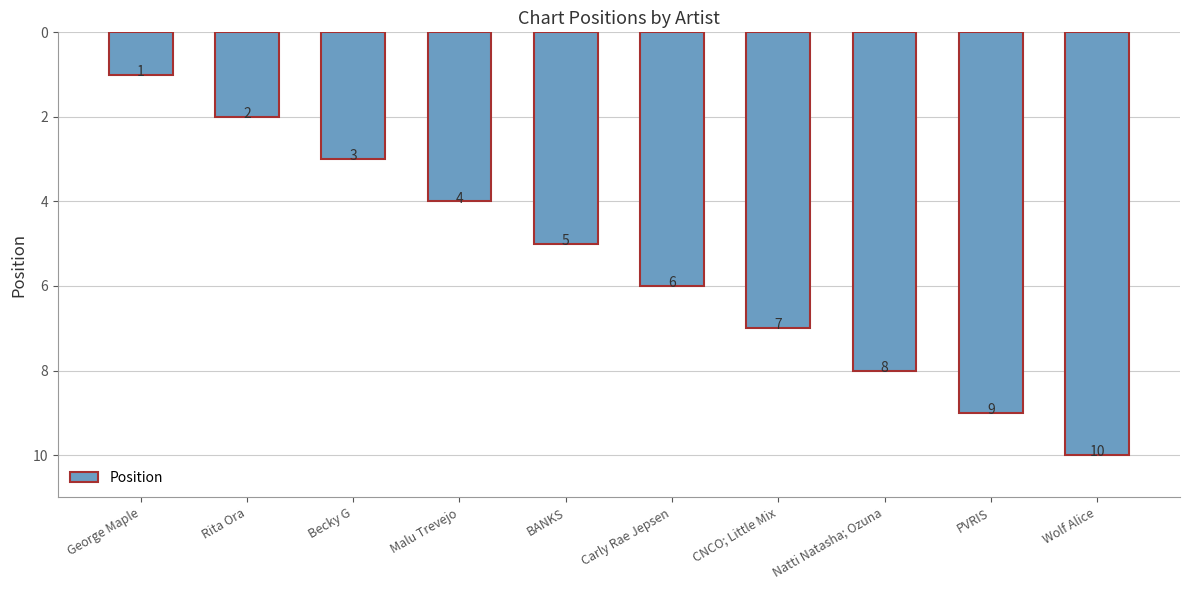

Where is the data nearest to the value 5?

BANKS